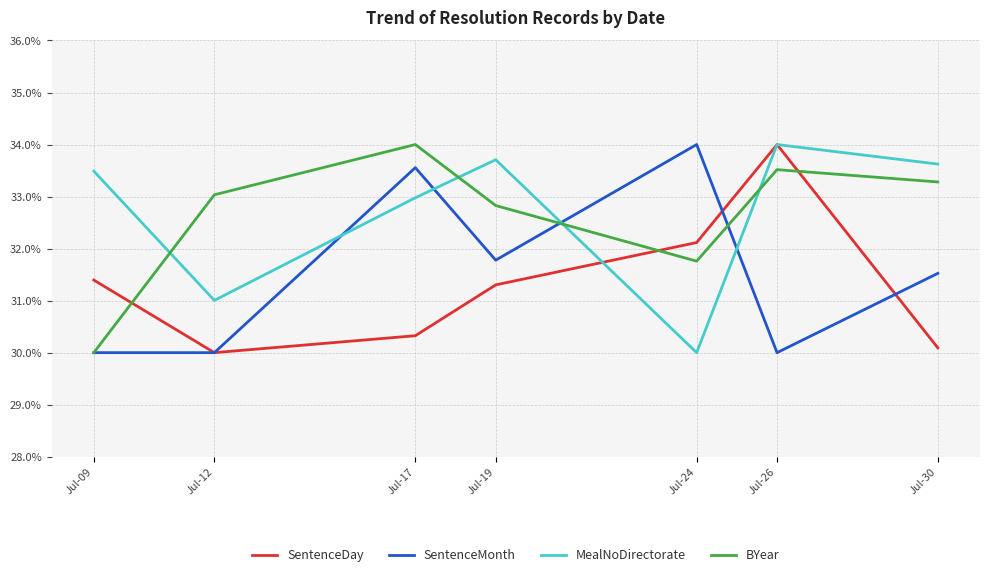

Which series ends up on top after the final intersection of SentenceMonth and MealNoDirectorate?

MealNoDirectorate